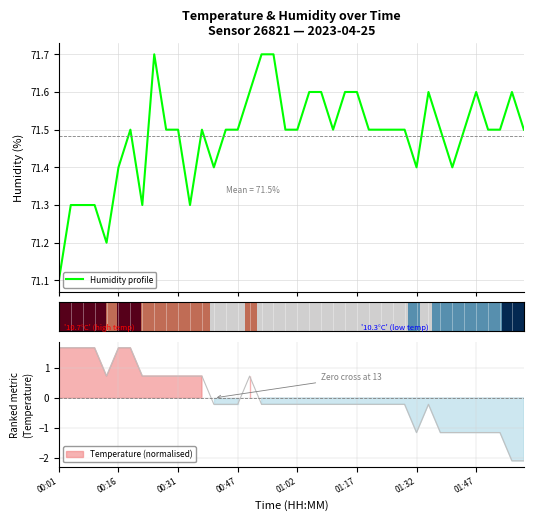

What is the highest value of the Humidity profile series?

71.7